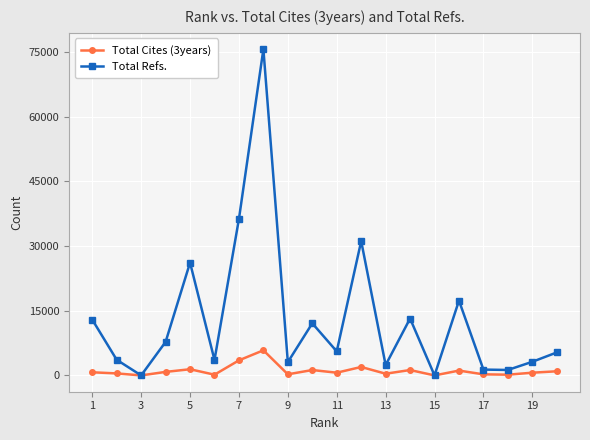

Rank the series by their average value, from lowest to highest.

Total Cites (3years), Total Refs.